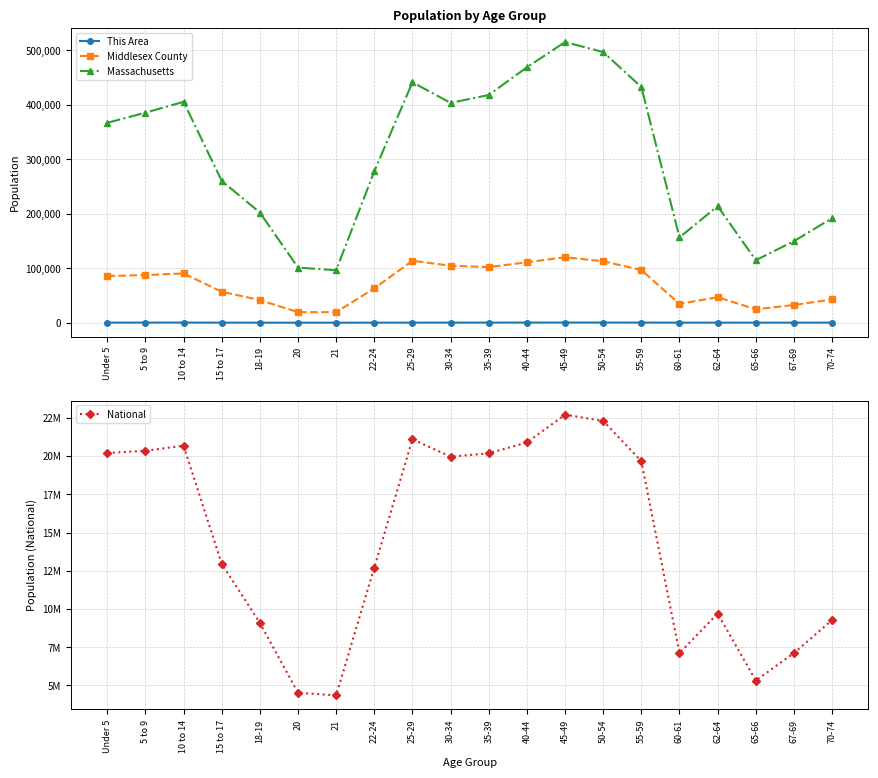

What is the smallest value displayed?

26